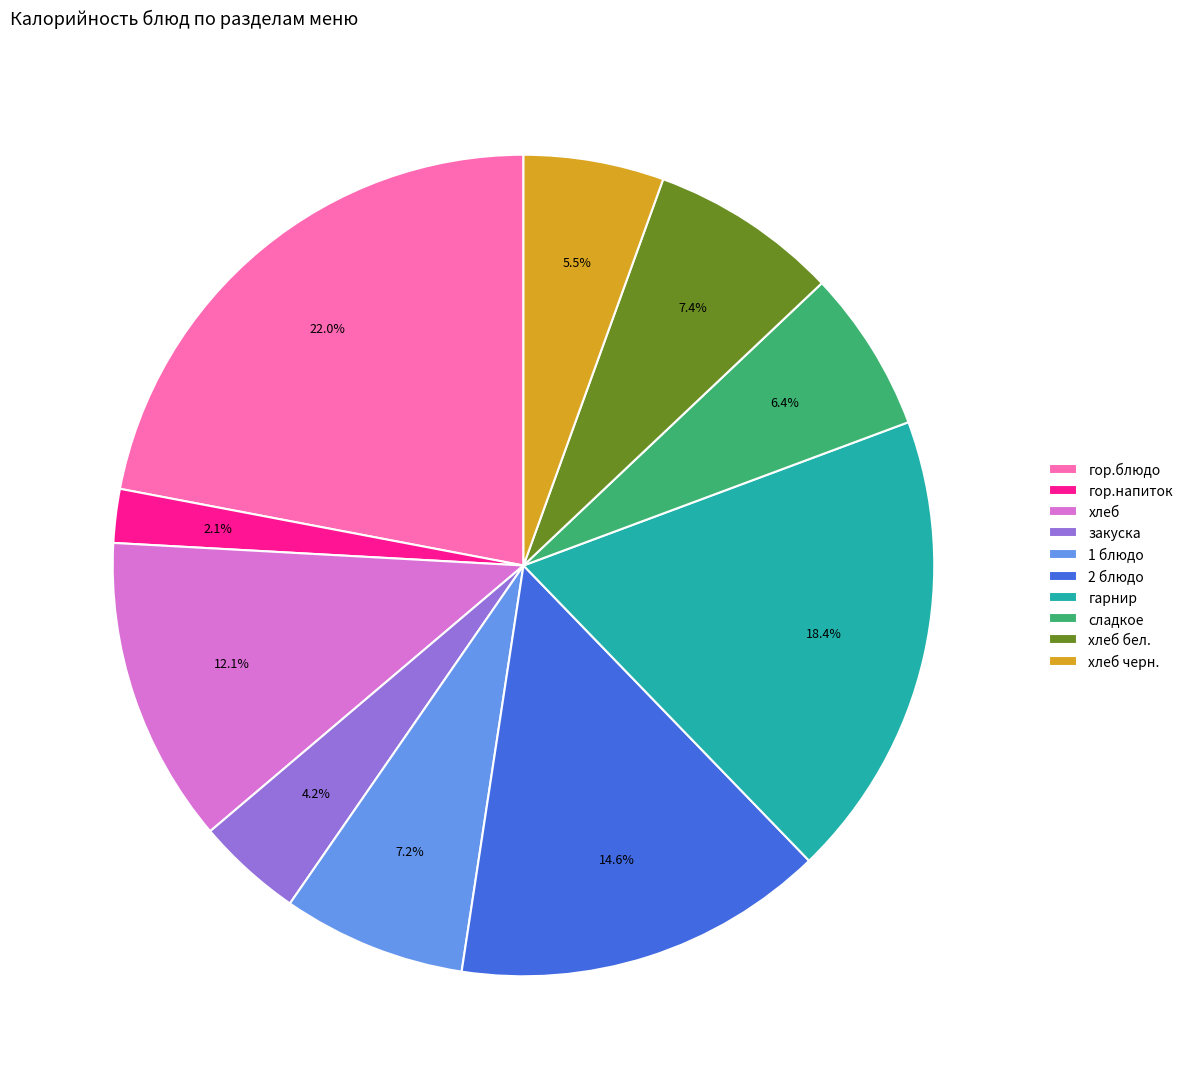

To the nearest percent, what is the average slice percentage?

10%